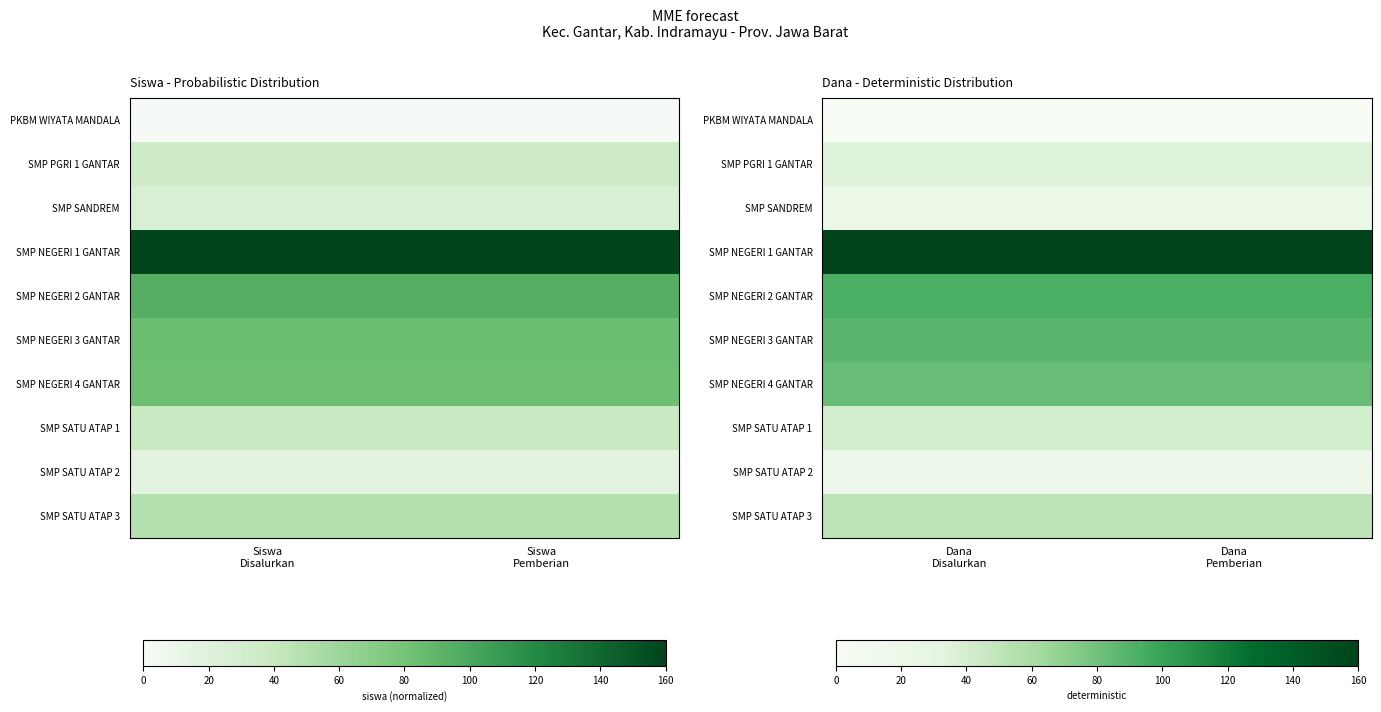

At which label is SMP NEGERI 4 GANTAR closest to 82?

Dana Disalurkan